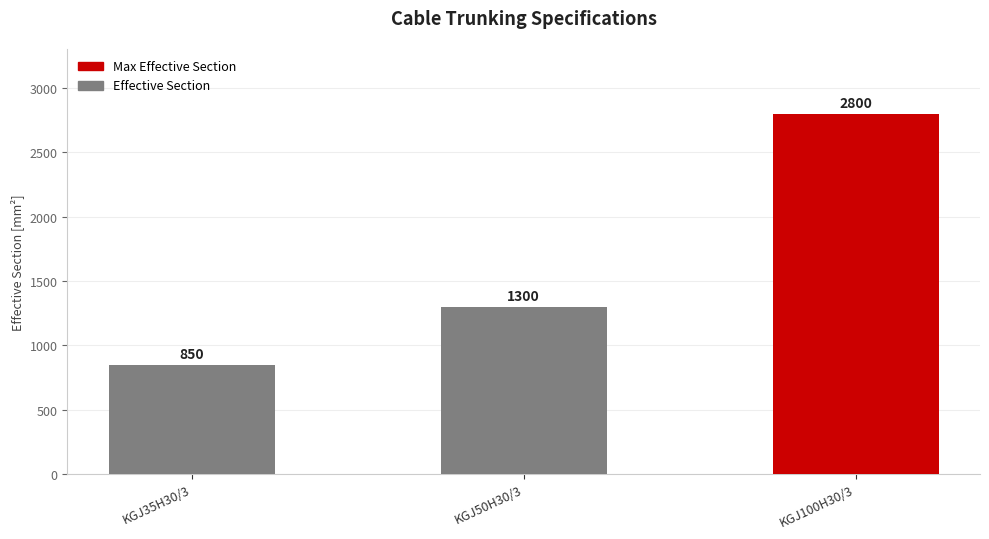

Are the bars horizontal?

No